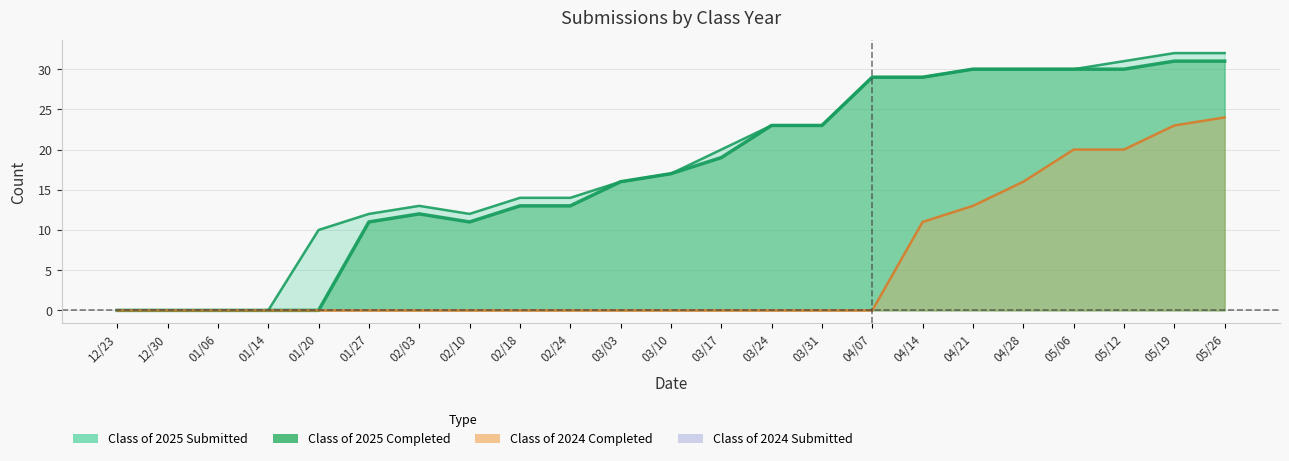

Rank the series by their maximum value, from highest to lowest.

Class of 2025 Submitted, Class of 2025 Completed, Class of 2024 Completed